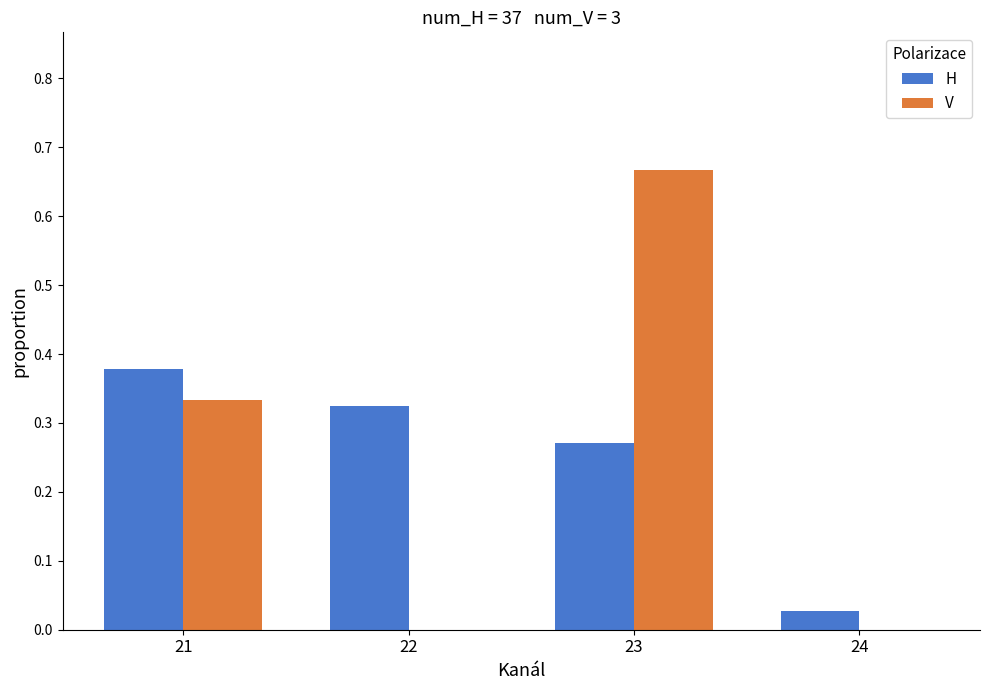

Is the value of H at 23 greater than the value of V at 24?

Yes